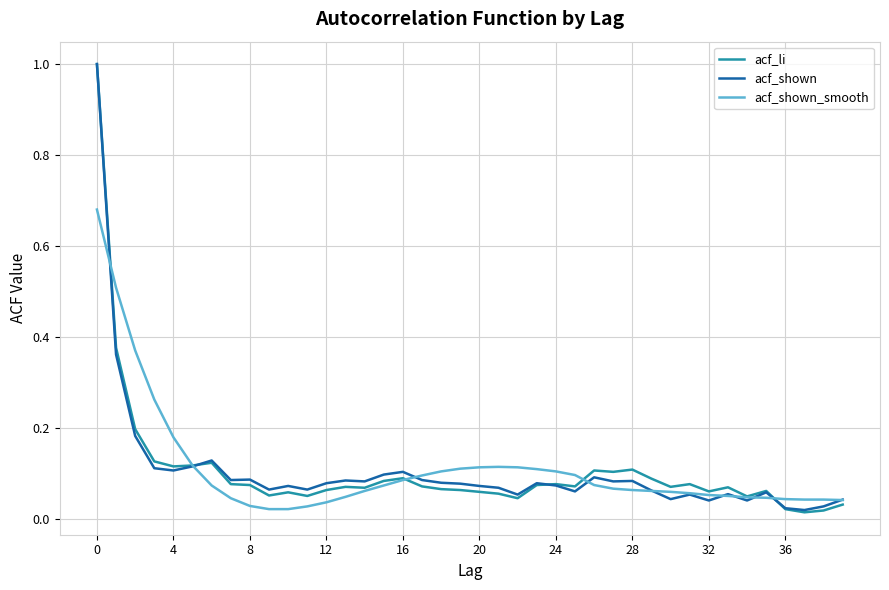

What is the maximum value for acf_li?

1.0